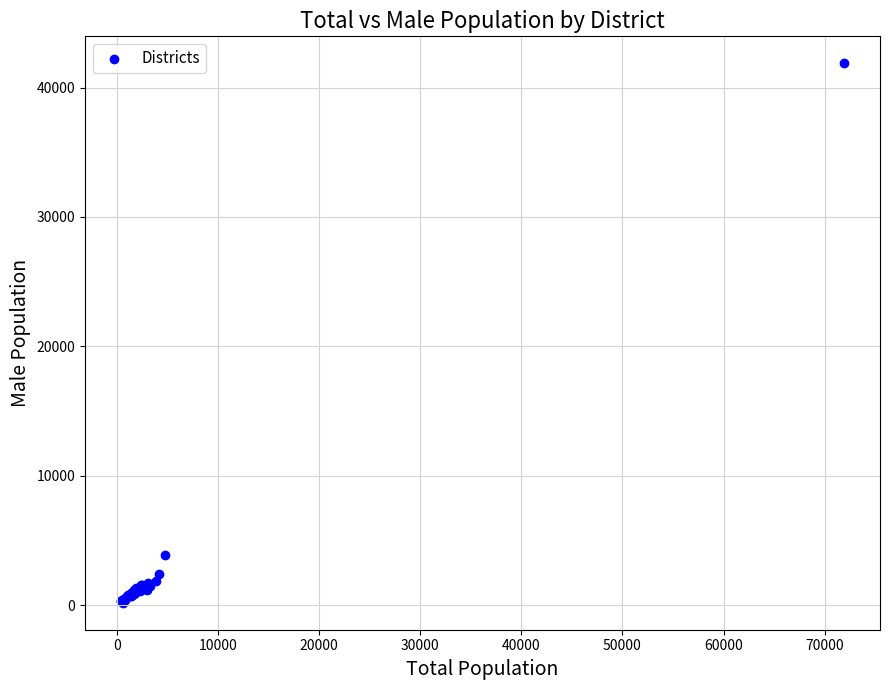

What Y value in the scatter plot is closest to 21035?

3912